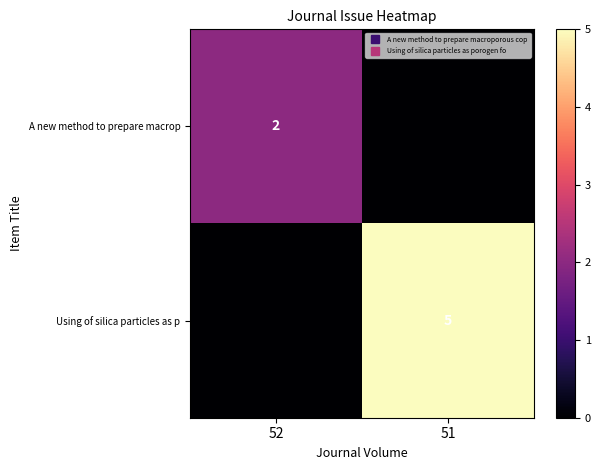

The value of Using of silica particles as p at 51 is 5. True or false?

True